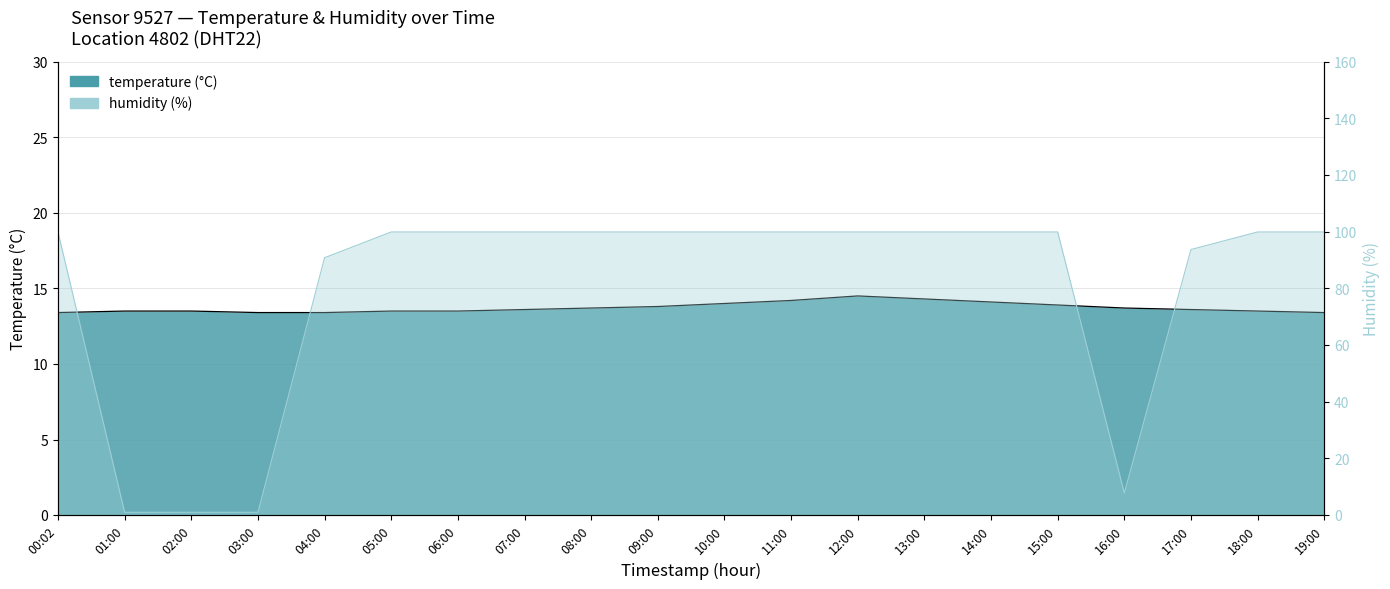

What is the sum of all temperature values?

274.5